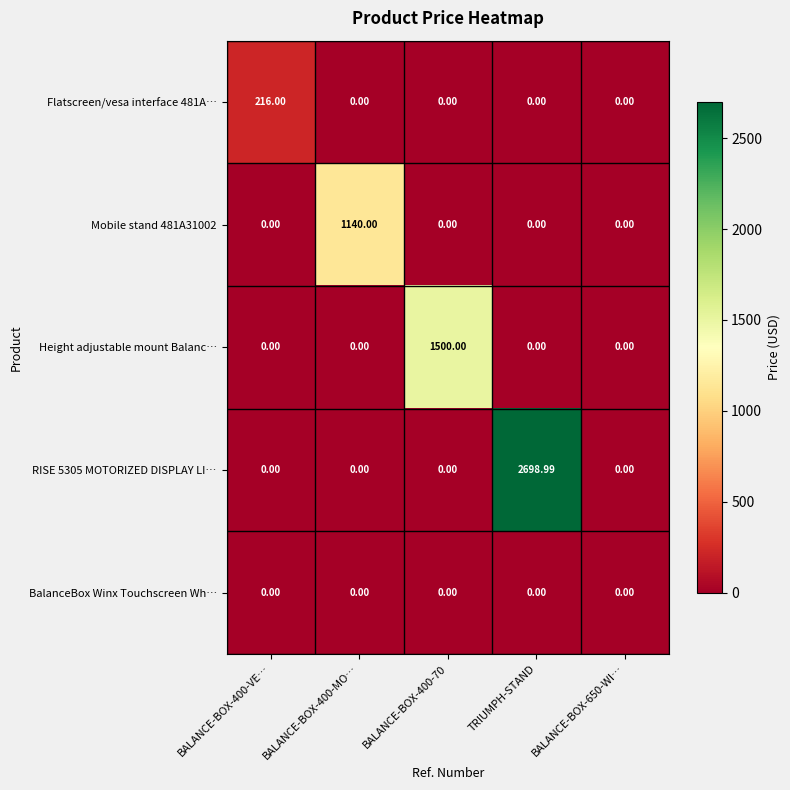

Count the number of data series in this chart.

5